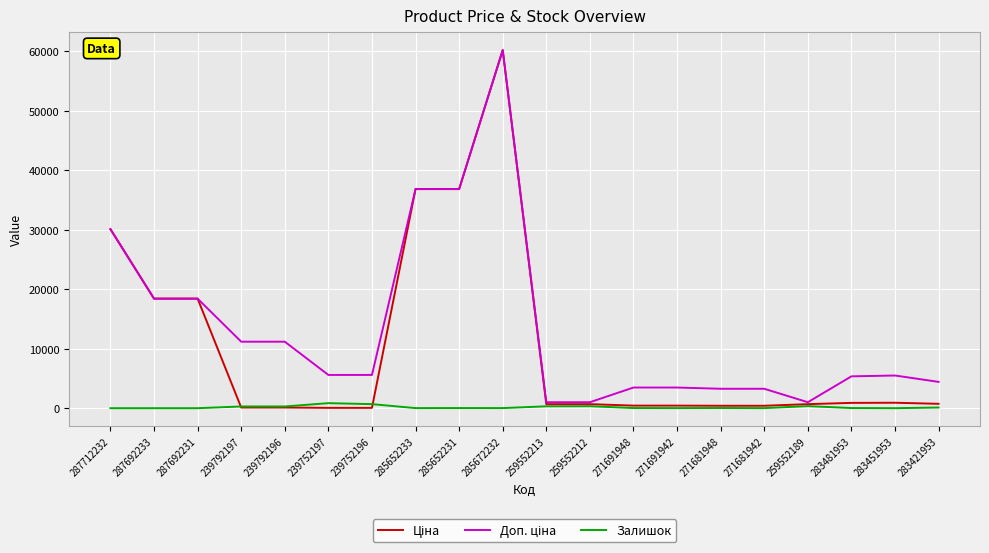

At which category is the sum across all series the highest?

285672232